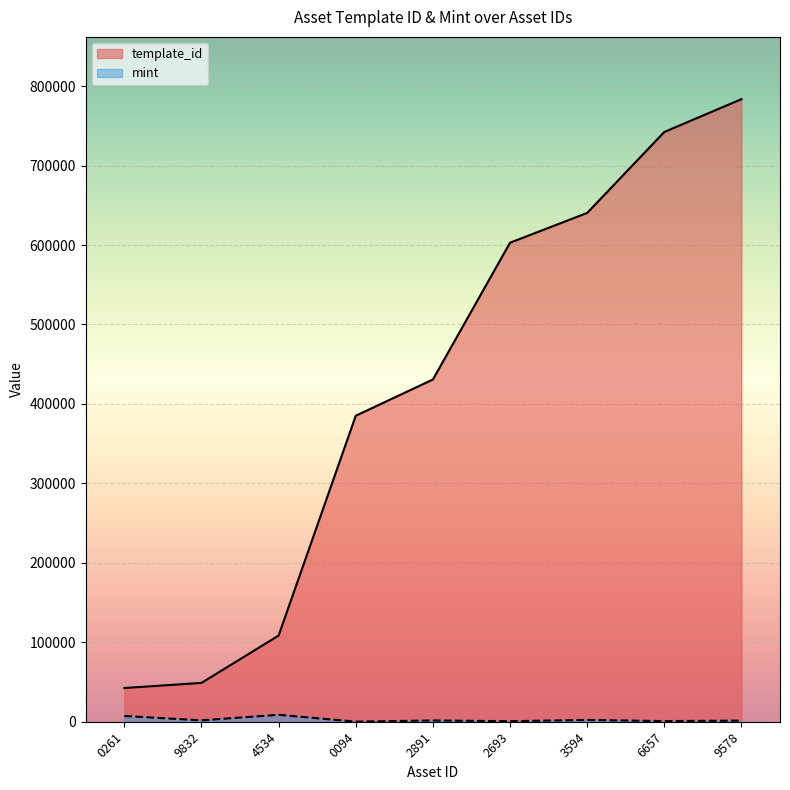

Reading right to left, list all the values displayed in this chart.

template_id: 783650	742322	640424	602961	430770	385161	108484	48873	42421
mint: 1411	795	2260	667	1575	120	8707	1750	7256